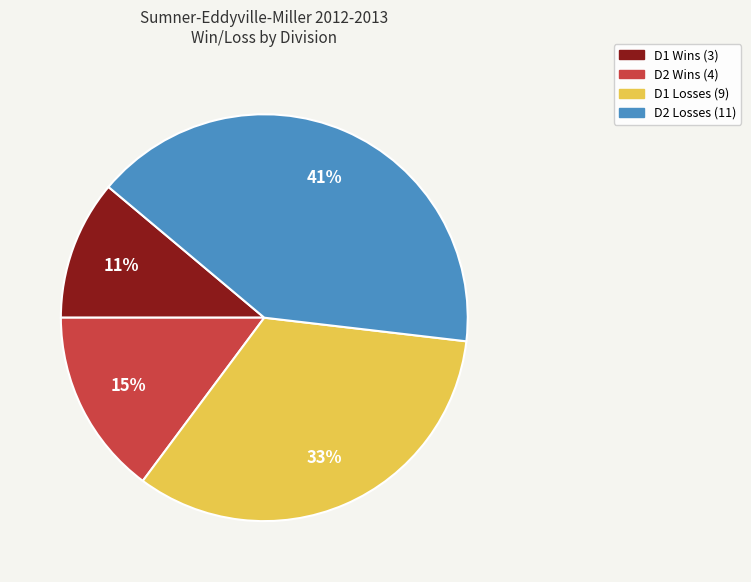

Approximately how many times larger is the value at D2 Losses (11) compared to D1 Wins (3)?

3.7